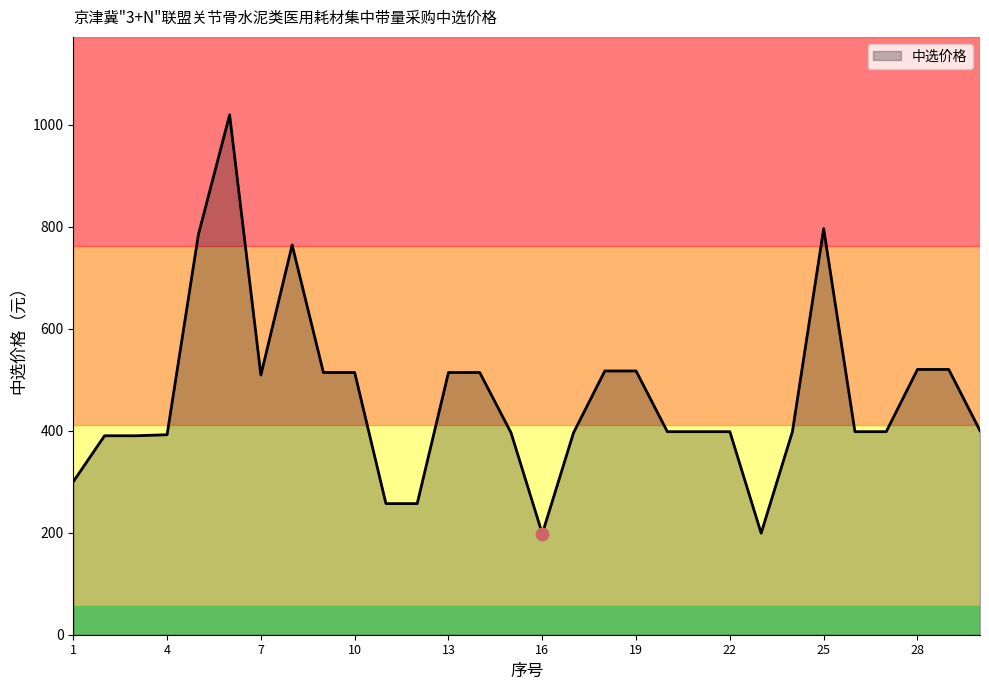

What is the minimum value shown in the chart?

198